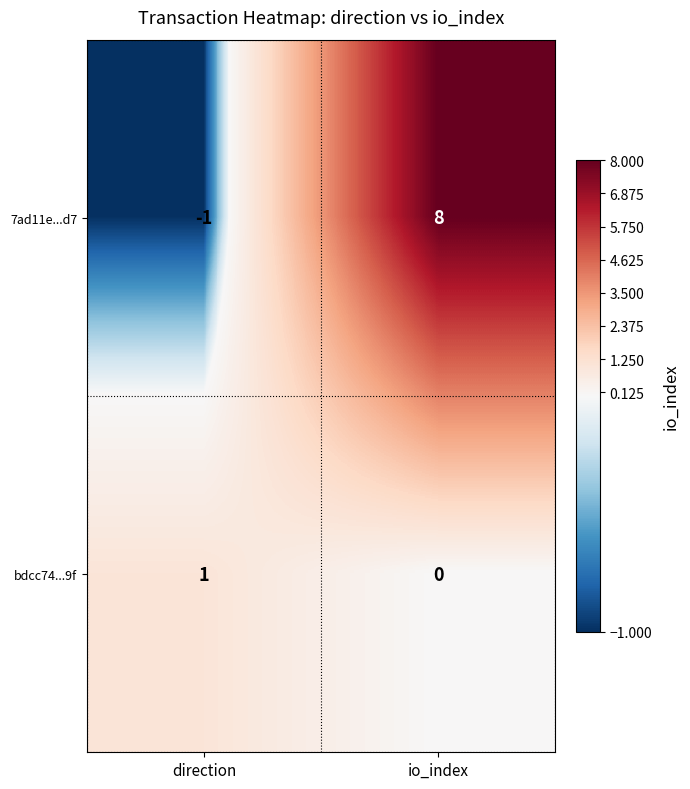

What is the sum of the 7ad11e...d7 values at direction and io_index?

7